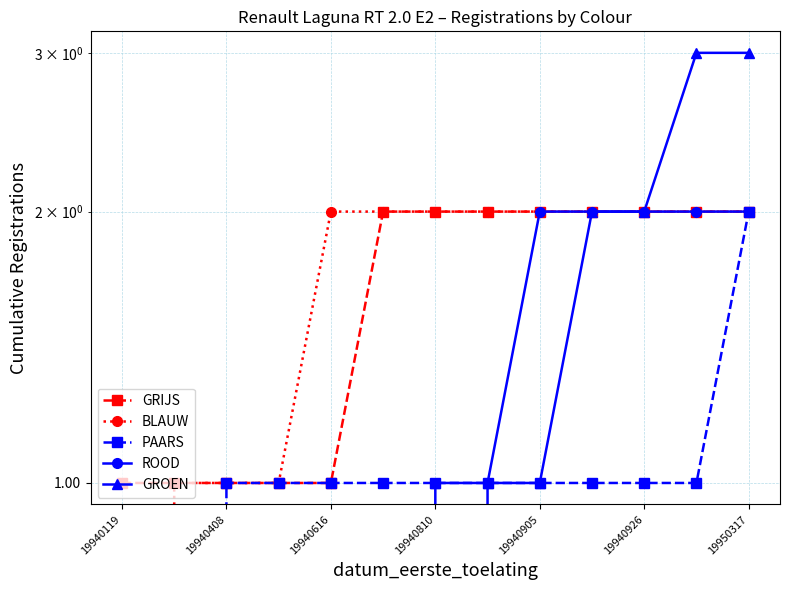

The value of GRIJS at 19950317 is 4. True or false?

False